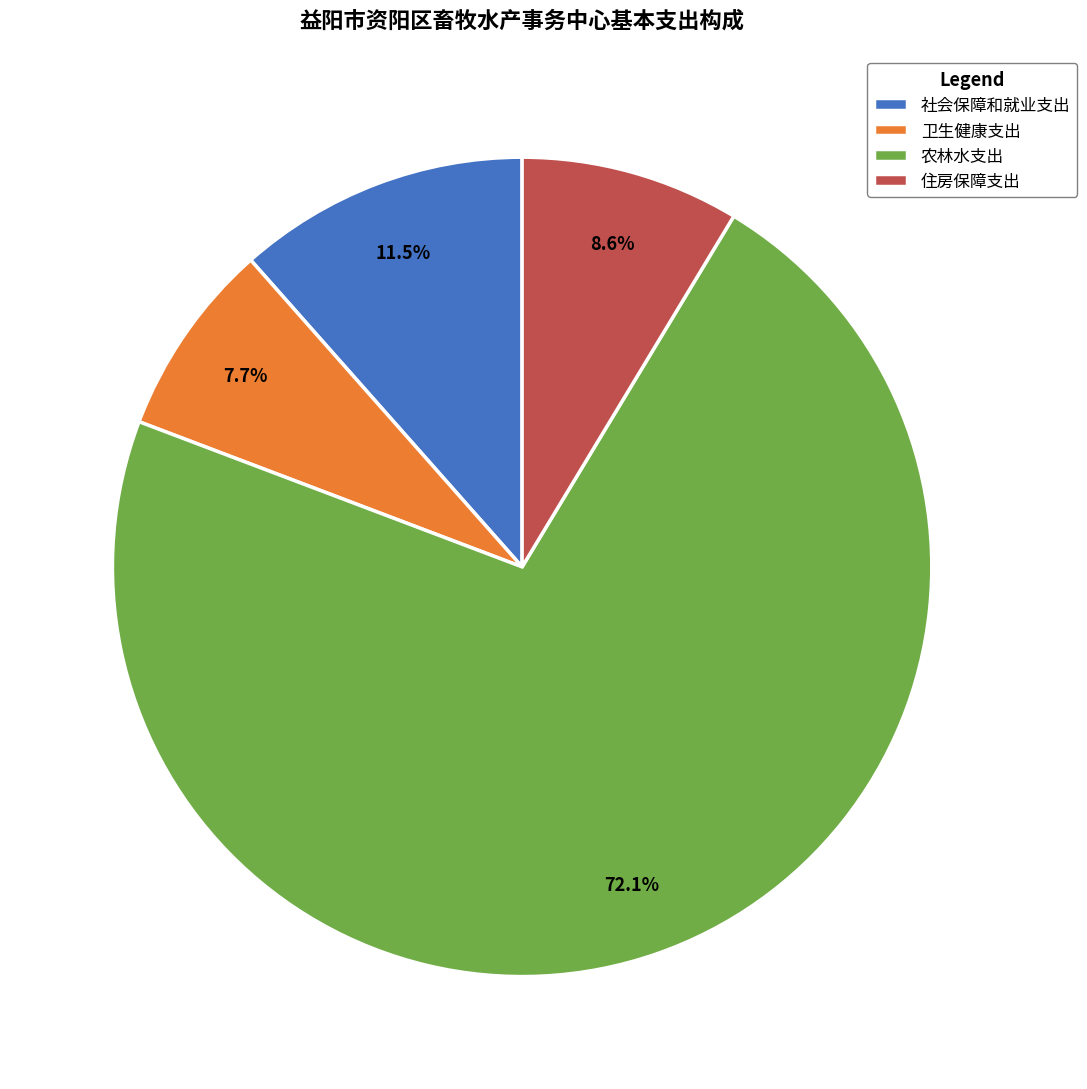

Which has a higher value, 卫生健康支出 or 住房保障支出?

住房保障支出